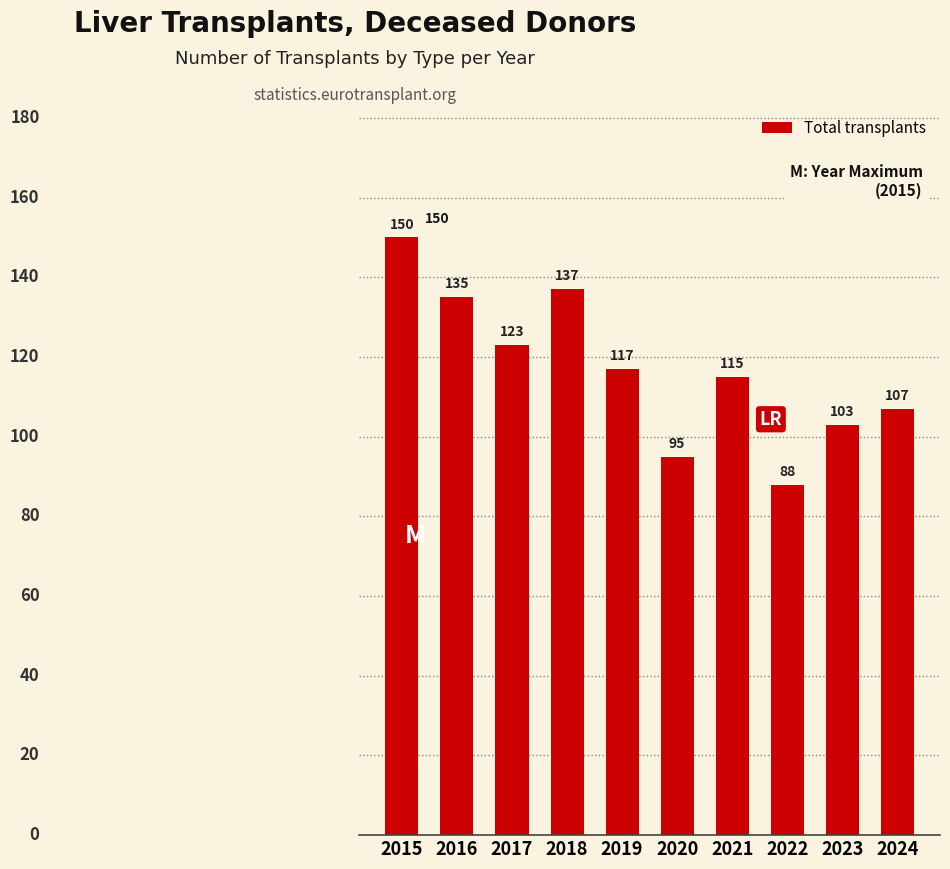

Reading left to right, list all the values displayed in this chart.

2015=150	2016=135	2017=123	2018=137	2019=117	2020=95	2021=115	2022=88	2023=103	2024=107